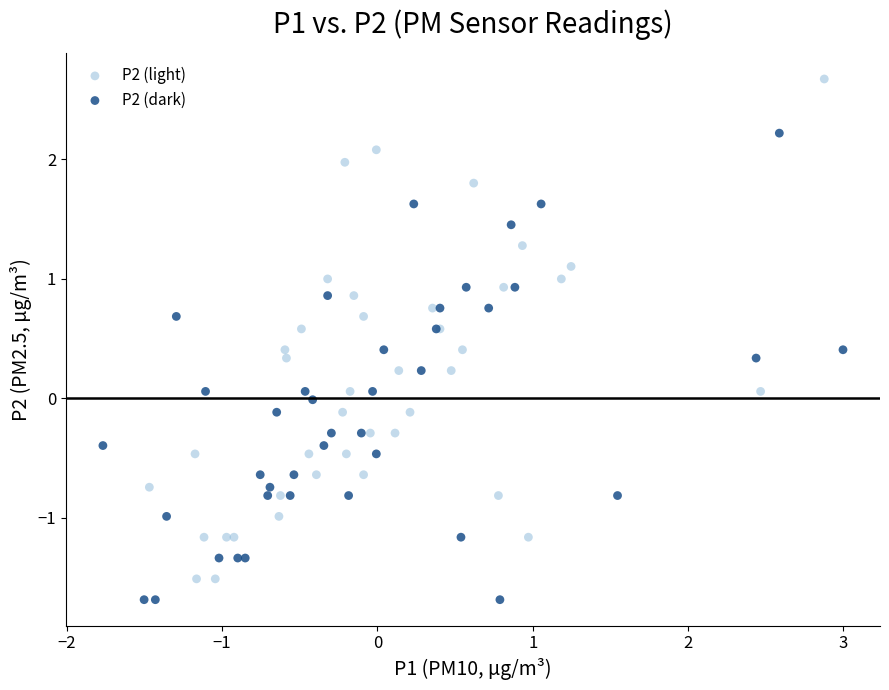

Which series has the widest spread of Y values?

P2 (light)